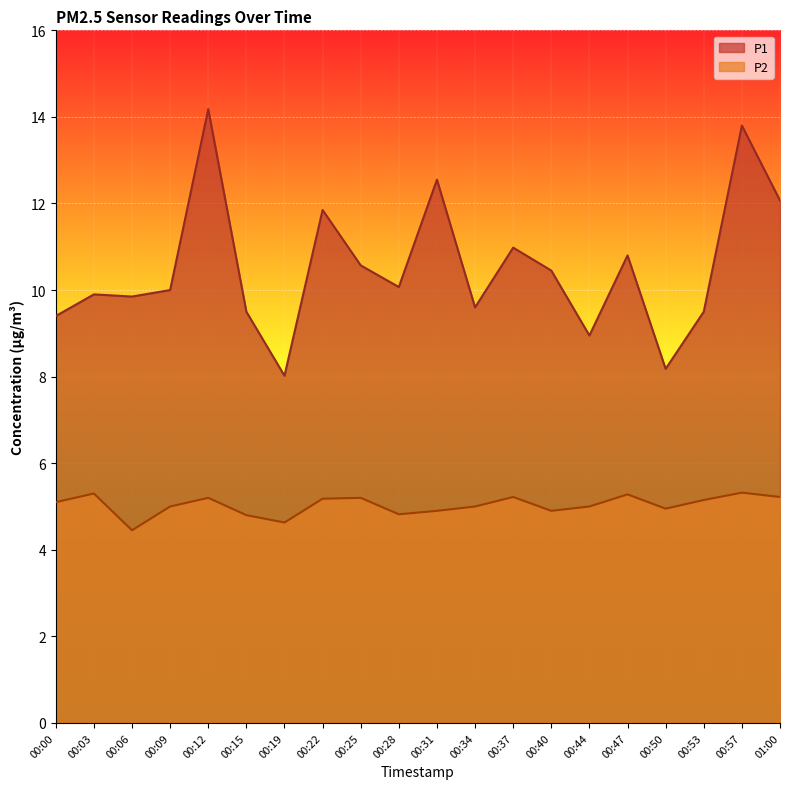

What is the total value across all series at 00:00?

14.5